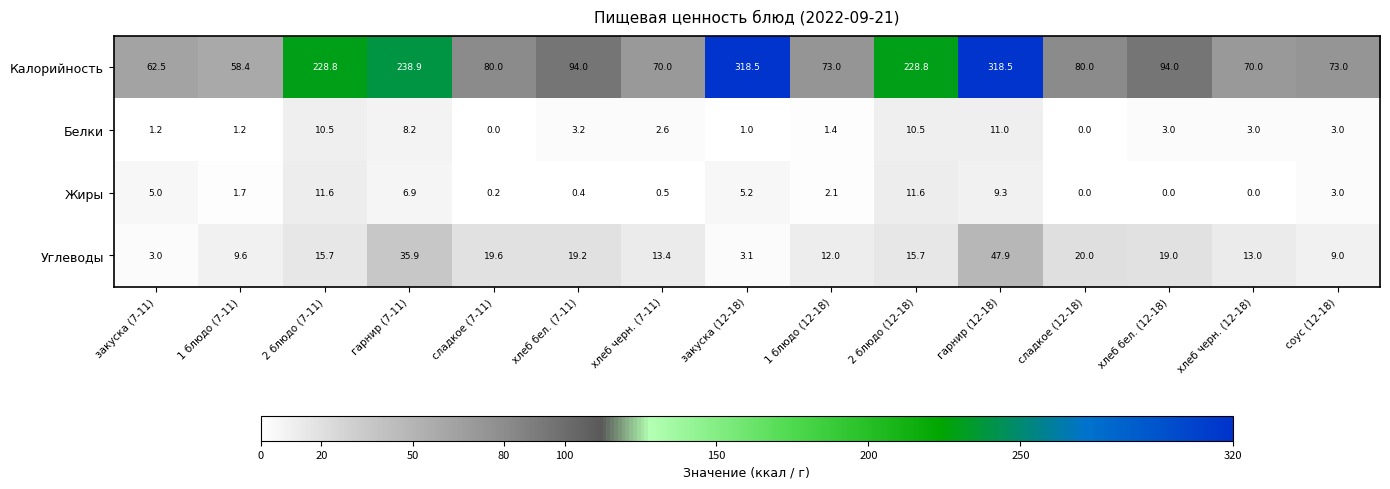

What is the difference between the Жиры values at сладкое (7-11) and 1 блюдо (12-18)?

1.9